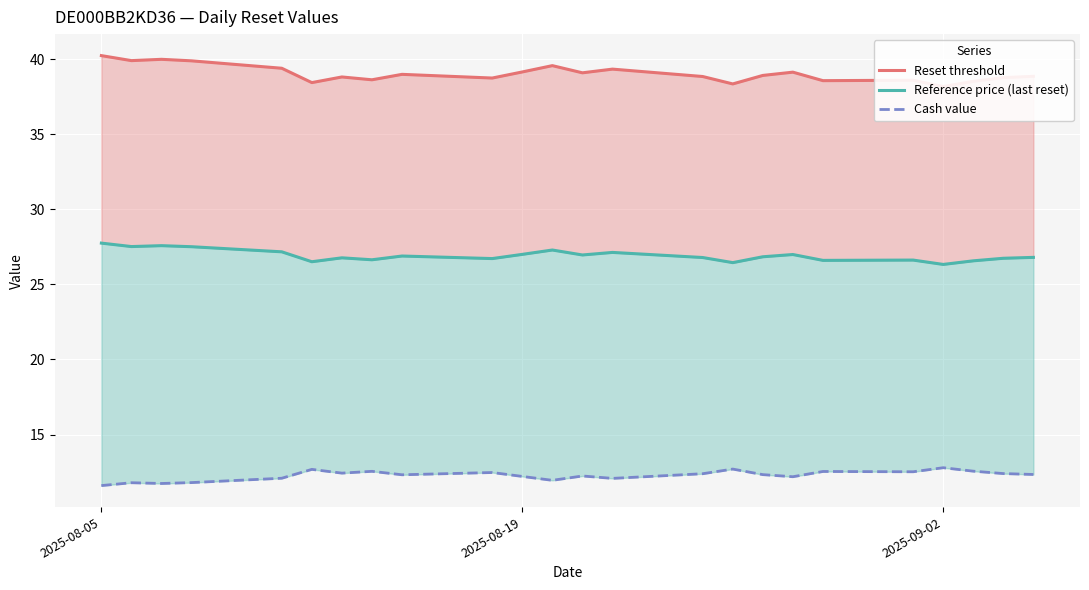

List the series in order of their overall mean, lowest first.

Cash value, Reference price (last reset), Reset threshold